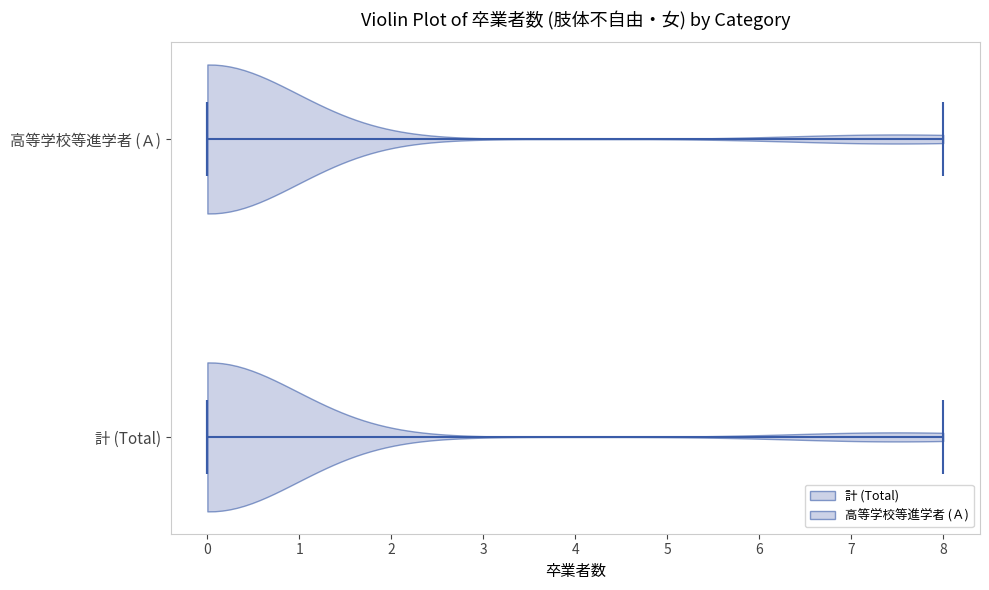

What is the lowest point the violin for 計 (Total) reaches on the x-axis? The values are not printed on the chart, so give them approximately, as read against the axis.

0